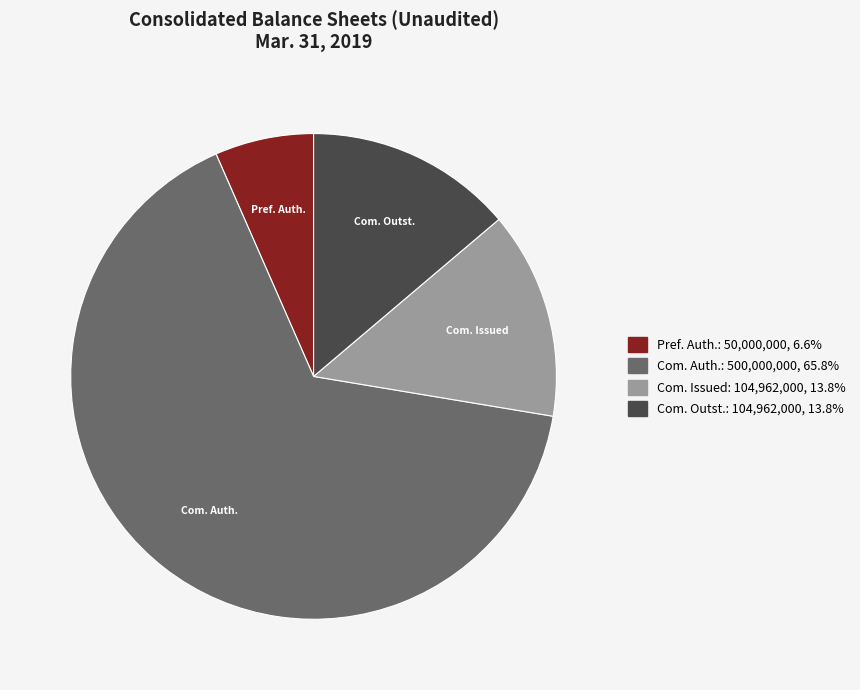

How many slices are in this pie chart?

4